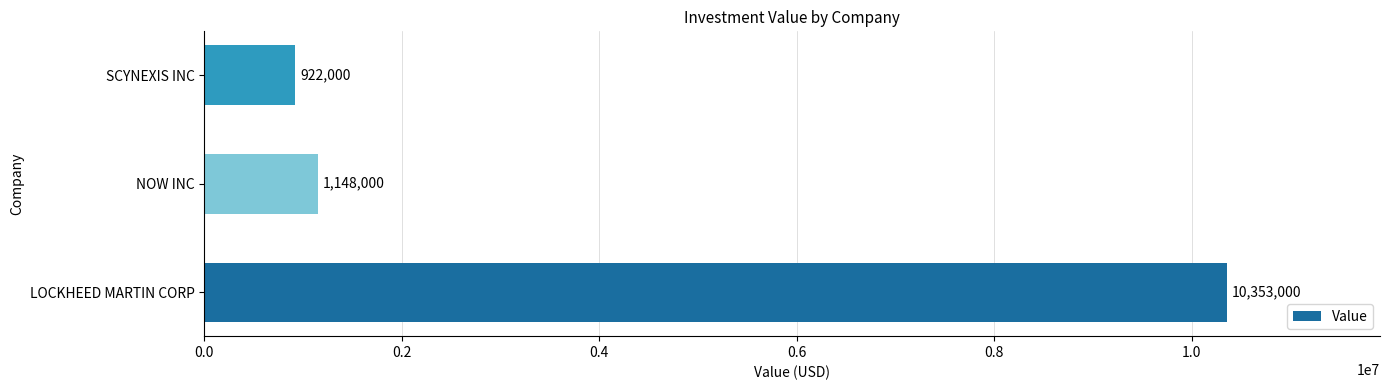

What is the average value?

4141000